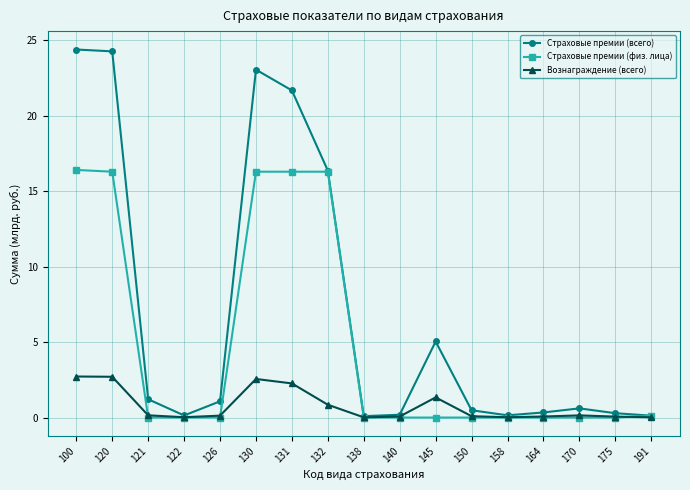

What is the total value across all series at 145?

6.4